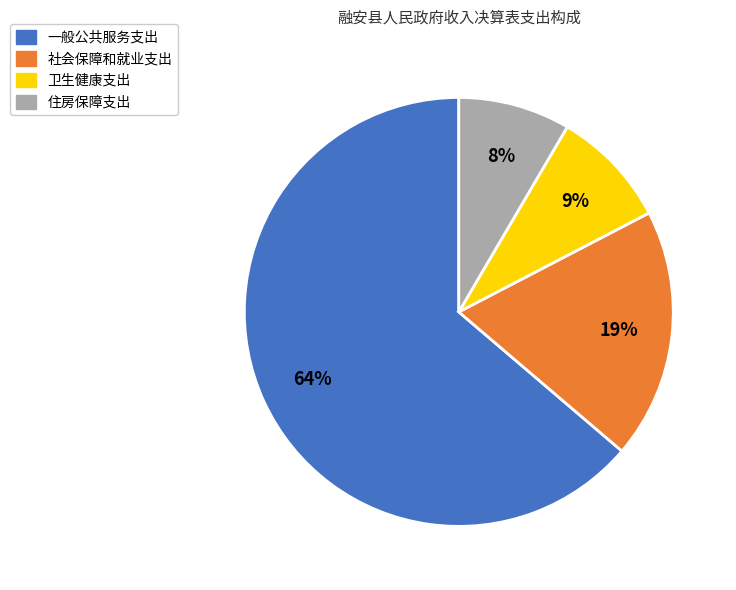

Which category has the biggest portion of the pie?

一般公共服务支出